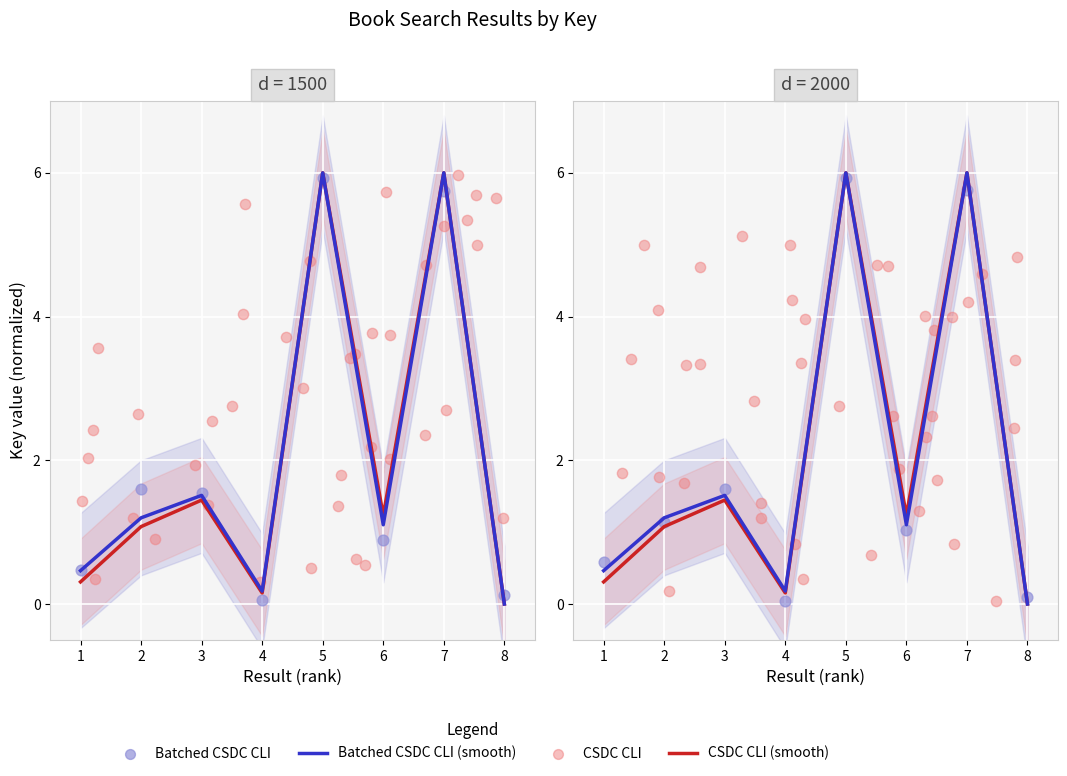

Approximately how many times larger is the value at 1 compared to 3?

0.3